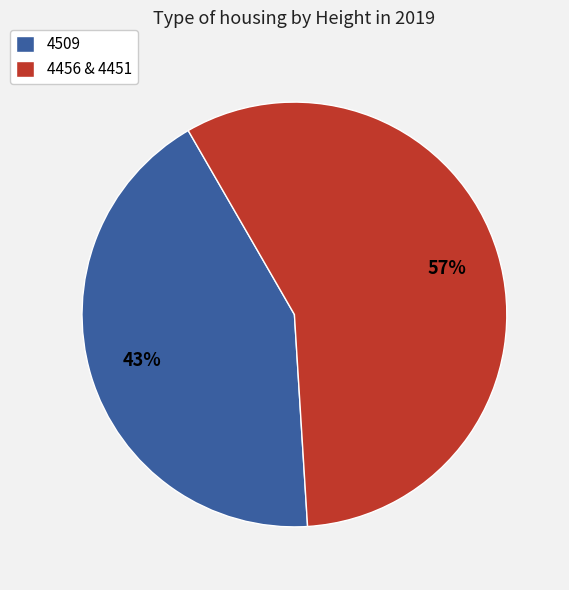

Approximately how many times larger is the value at 4456 & 4451 compared to 4509?

1.3